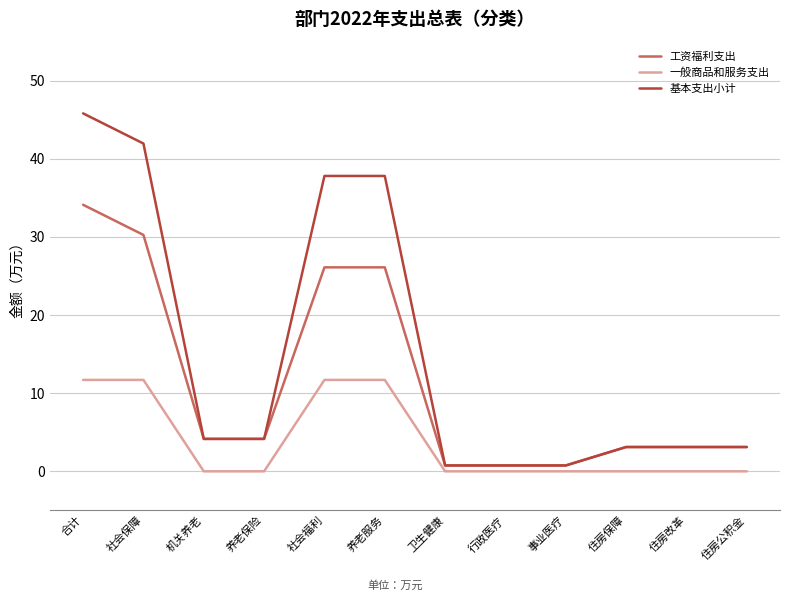

Which series has the largest total across all categories?

基本支出小计